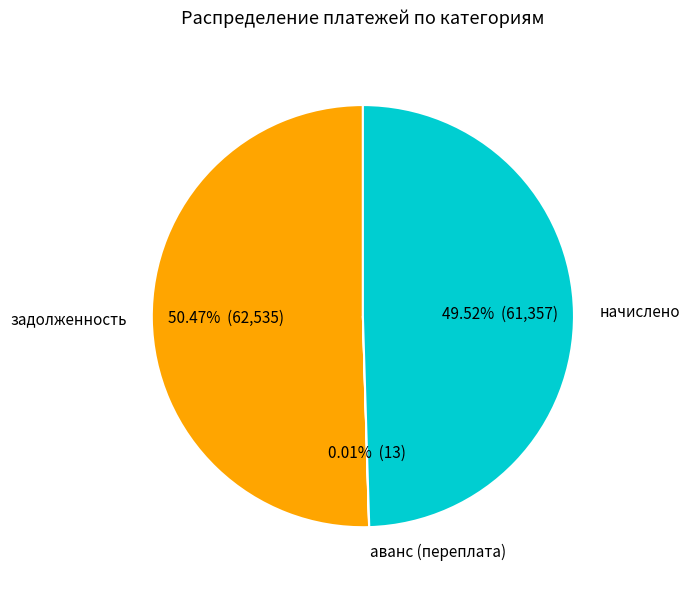

Which slice is the largest?

задолженность